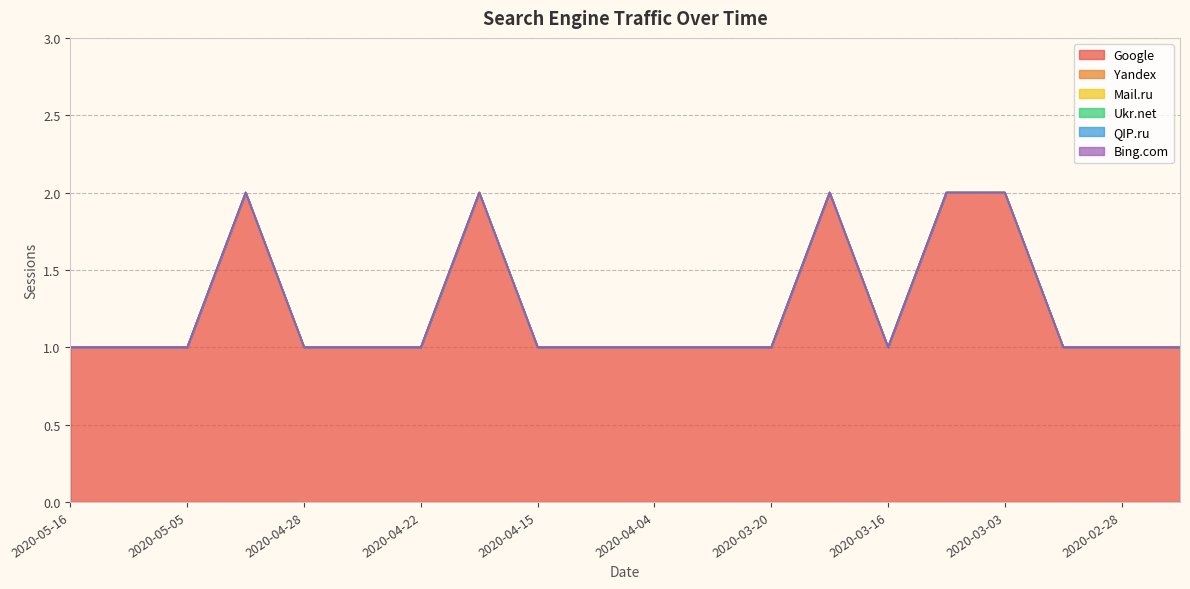

True or false: Google and Yandex intersect in this chart.

False